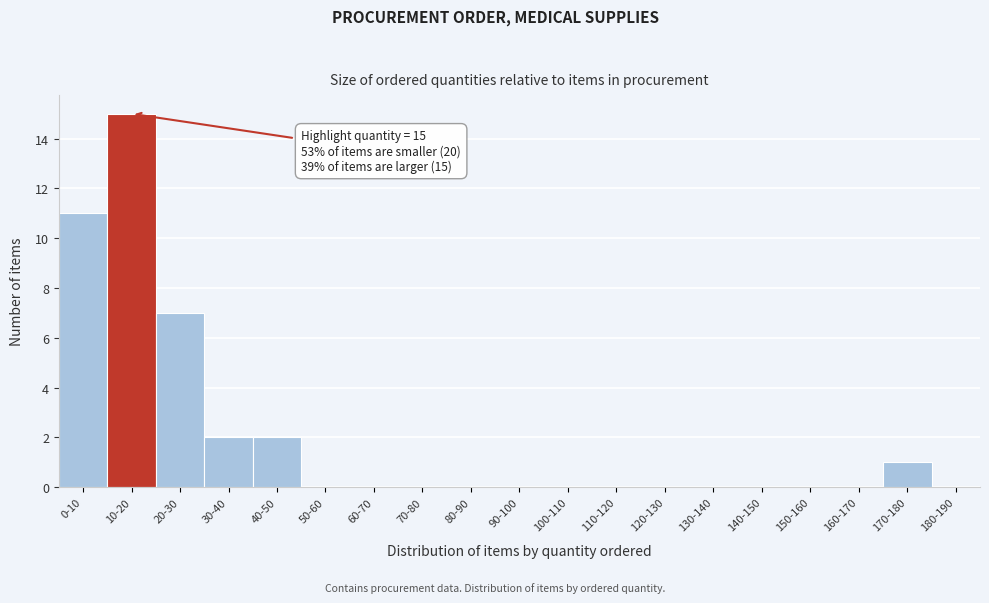

Reading right to left, list all the values displayed in this chart.

180-190=0	170-180=1	160-170=0	150-160=0	140-150=0	130-140=0	120-130=0	110-120=0	100-110=0	90-100=0	80-90=0	70-80=0	60-70=0	50-60=0	40-50=2	30-40=2	20-30=7	10-20=15	0-10=11